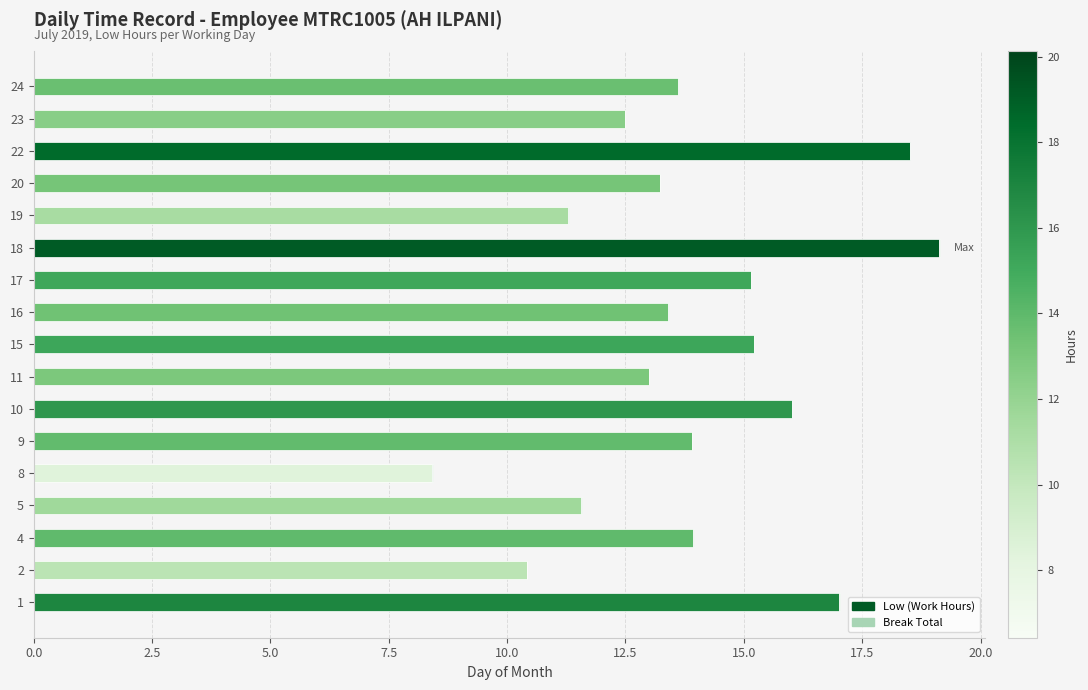

Is it true that Low (Work Hours) equals 5.1 at 16?

False